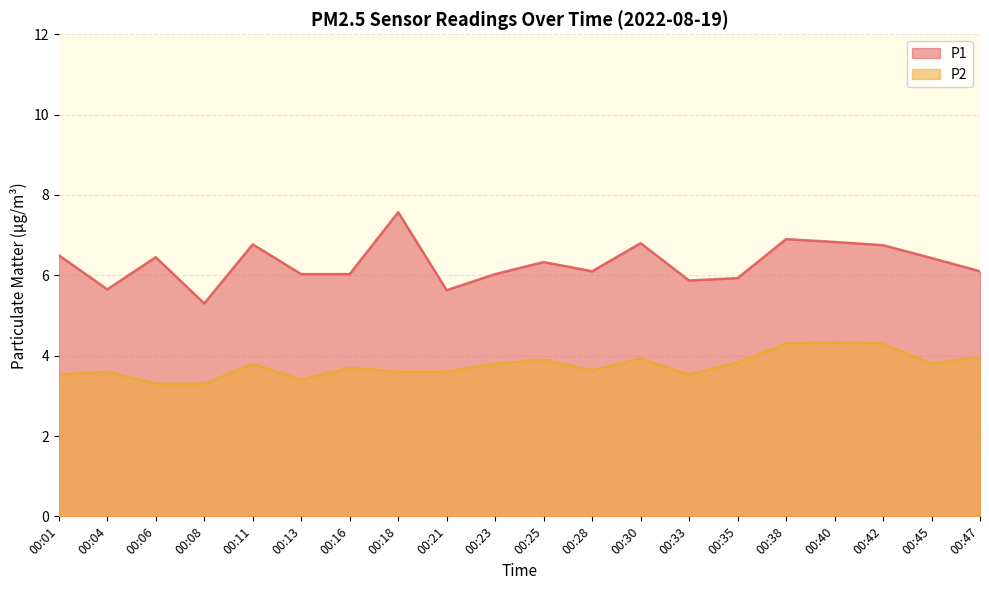

At which category is the sum across all series the highest?

00:38